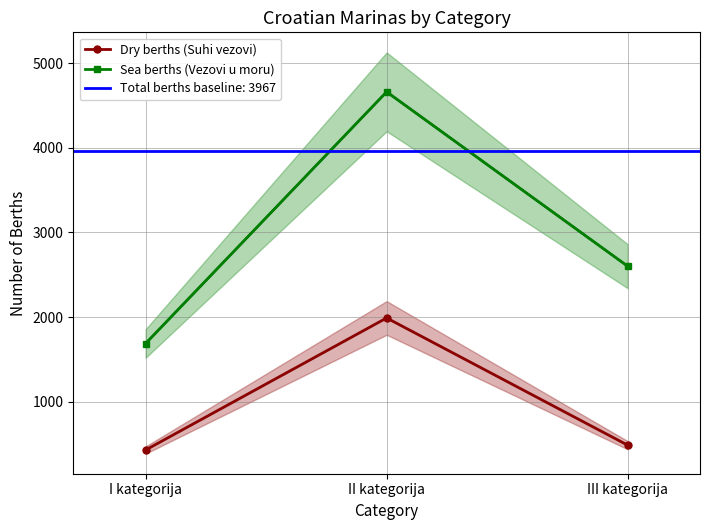

Count the number of categories in the chart.

3